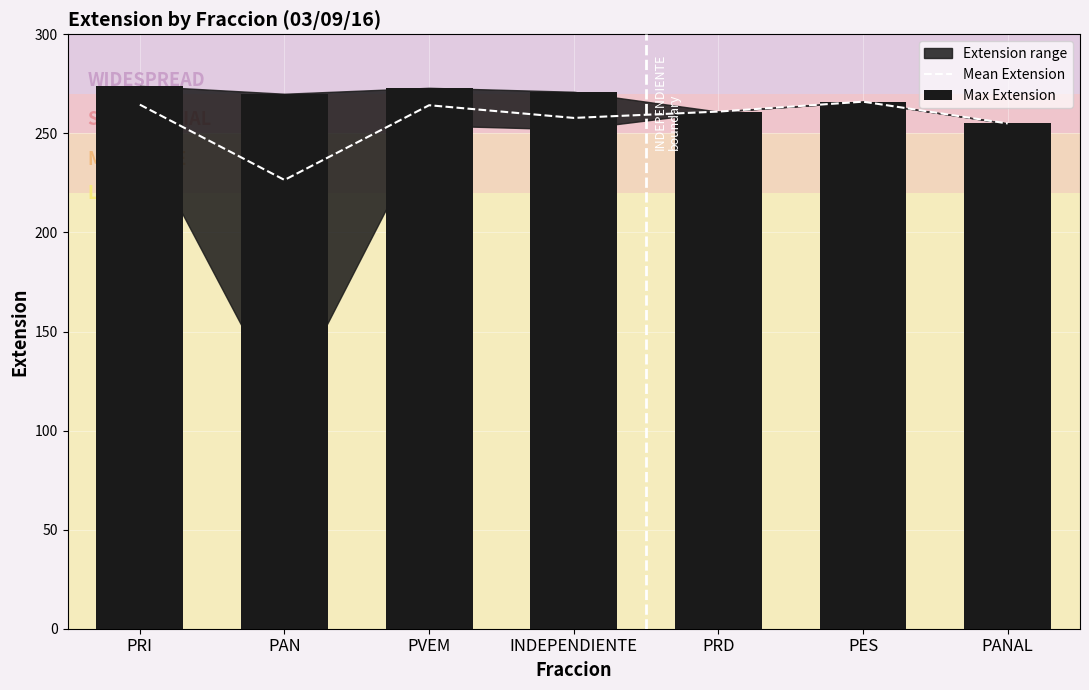

What is the difference between the highest and lowest values at INDEPENDIENTE?

13.2